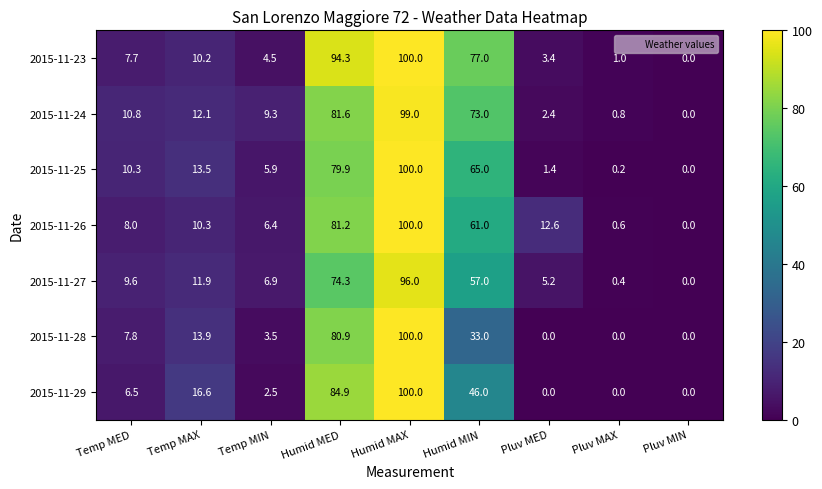

What is the total value across all series at Temp MED?

60.7